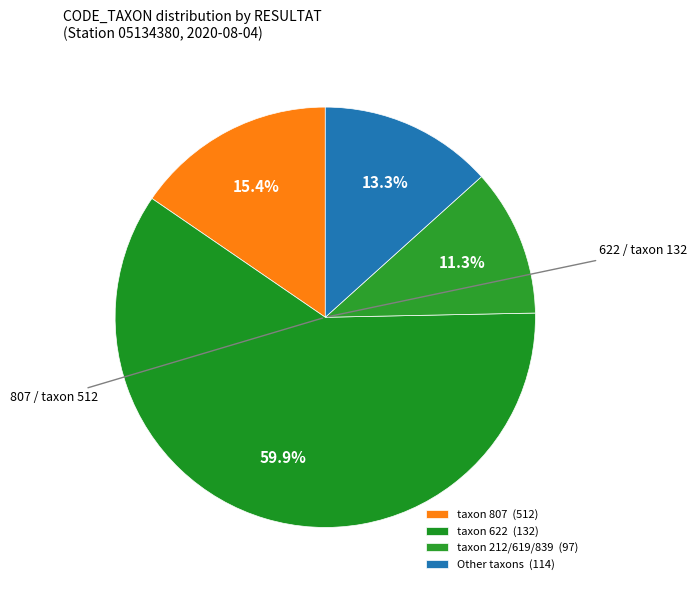

How many slices are in this pie chart?

4